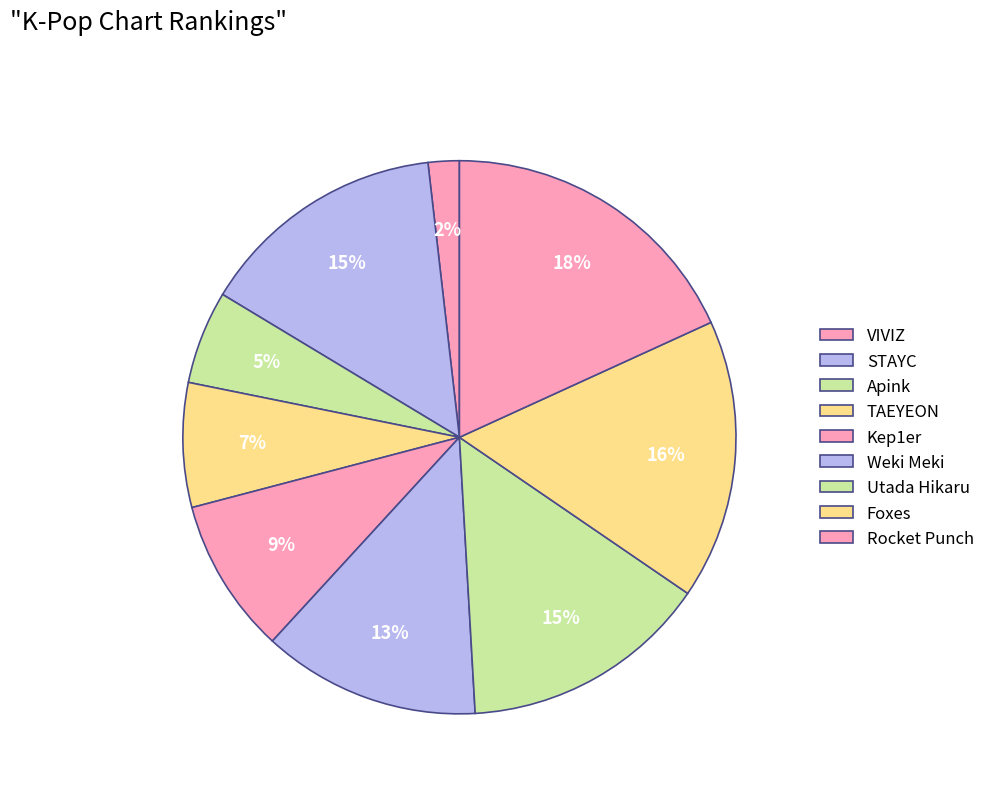

Count the number of slices in the pie.

9